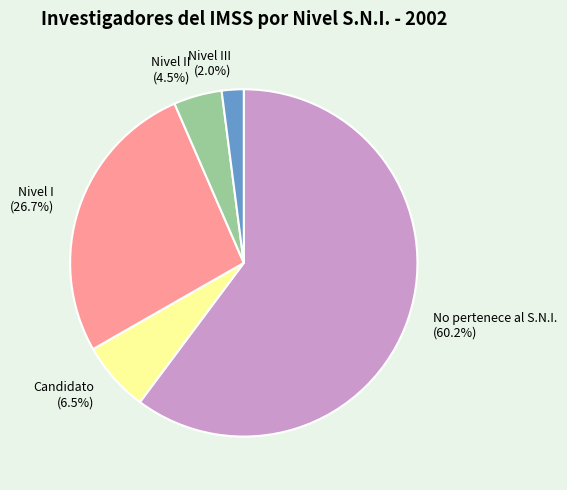

Which category has the smallest portion of the pie?

Nivel III (2.0%)